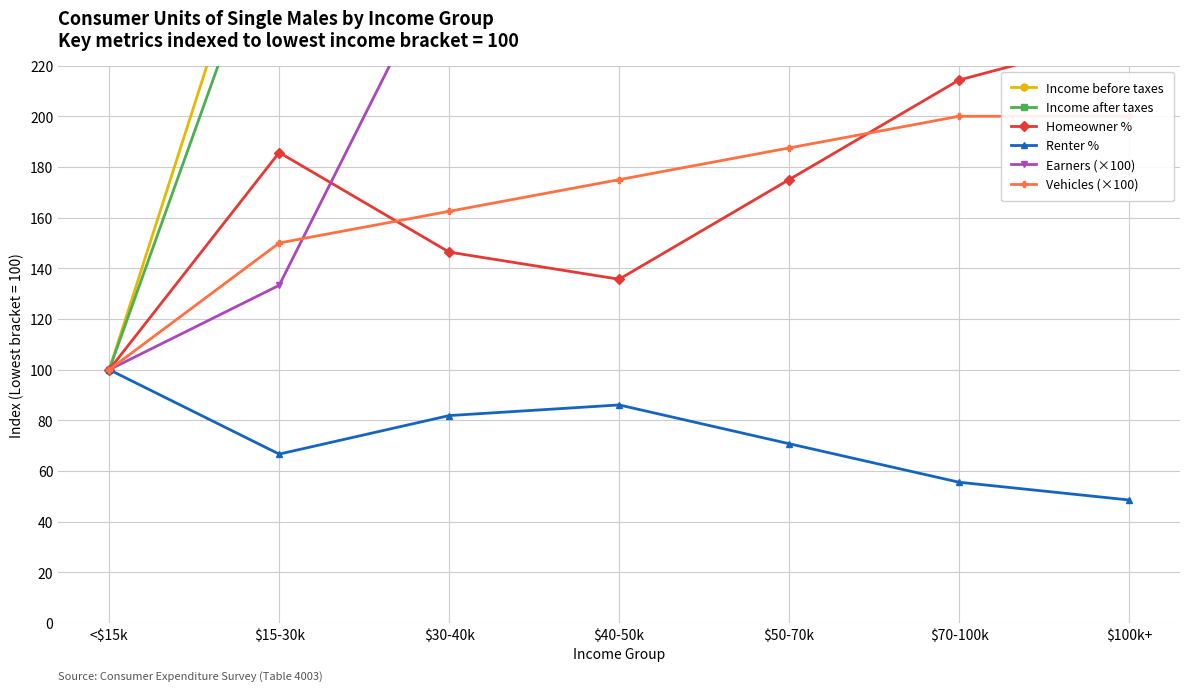

At which category is the sum across all series the highest?

$100k+